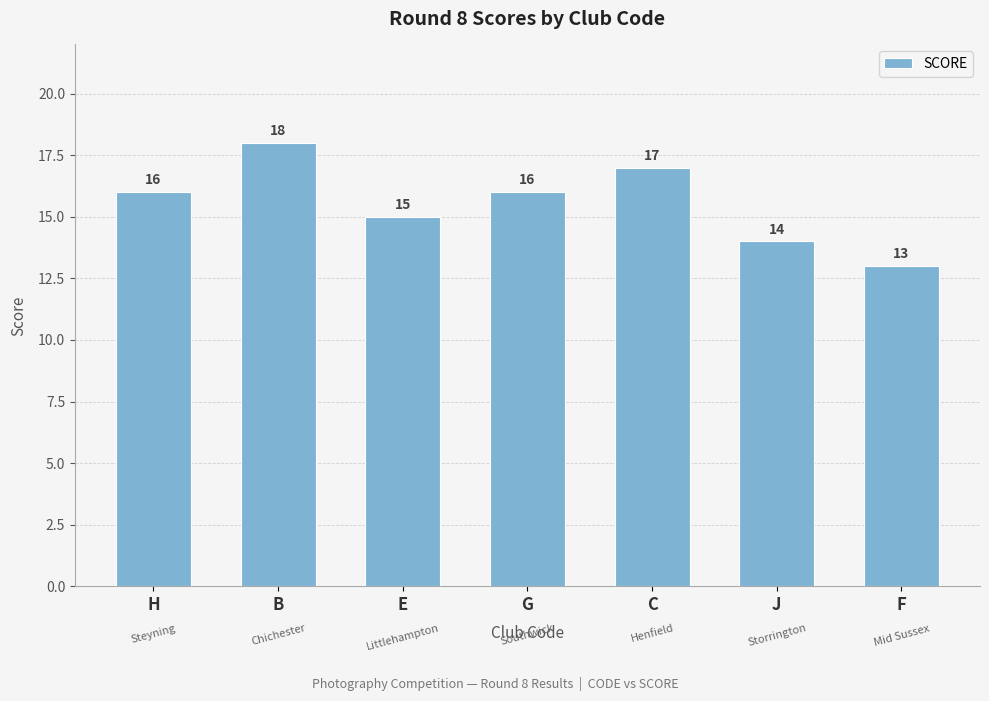

What value does the data have at B?

18